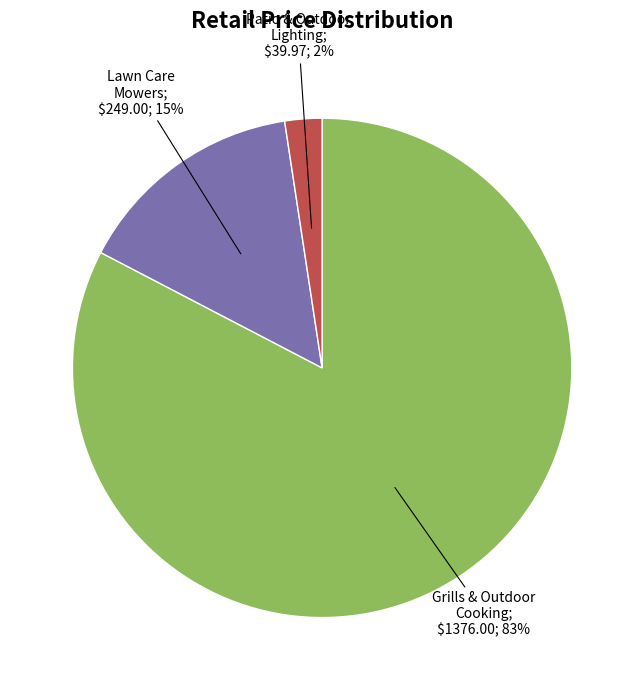

Is there any slice that represents more than half of the pie?

Yes